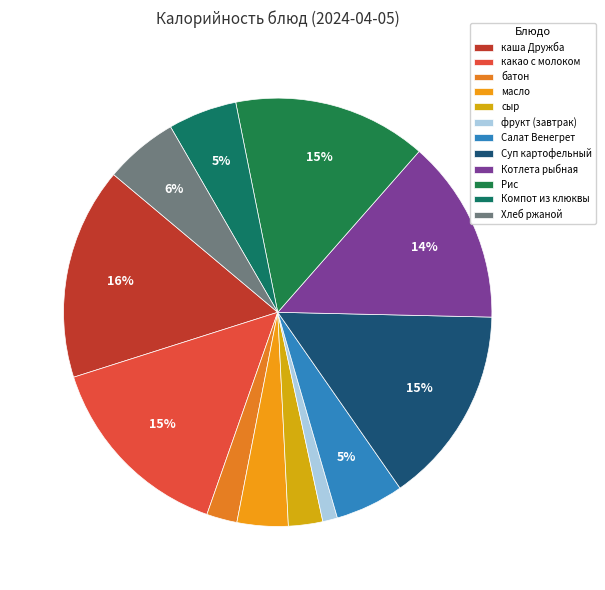

Approximately how many times larger is the value at батон compared to каша Дружба?

0.1